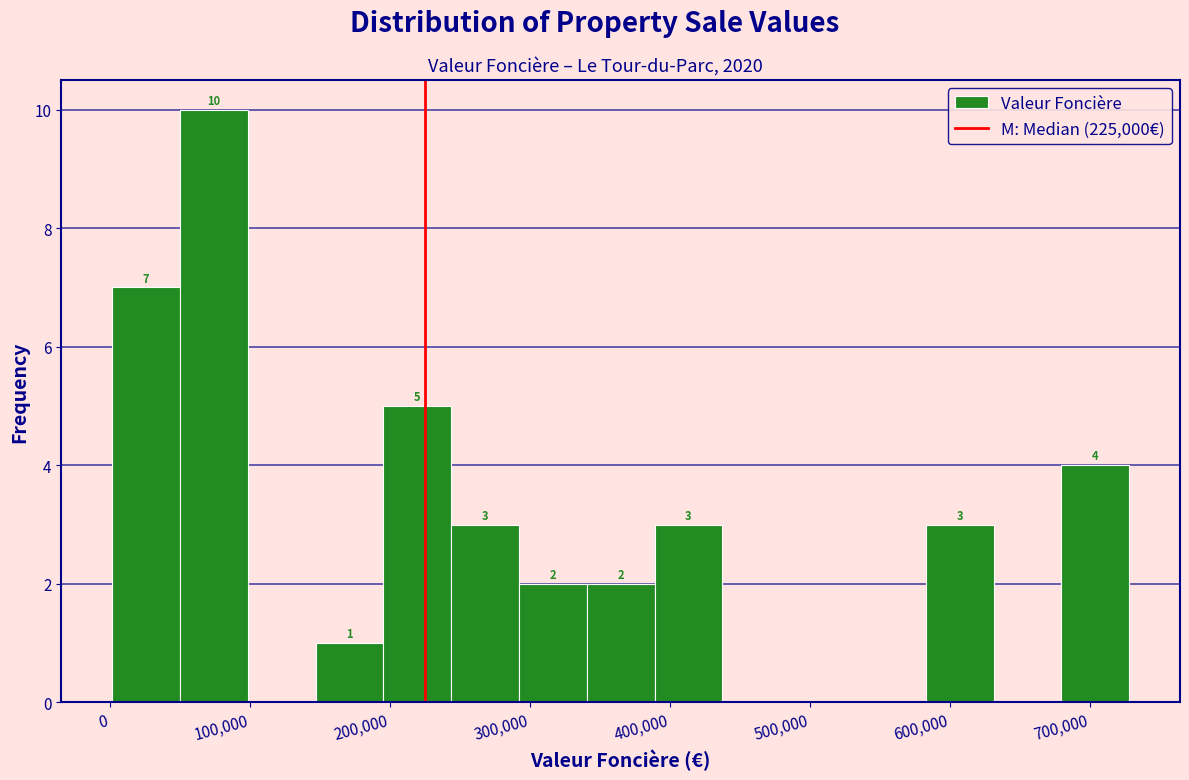

Which range on the x-axis has the tallest bar?

50000 to 100000